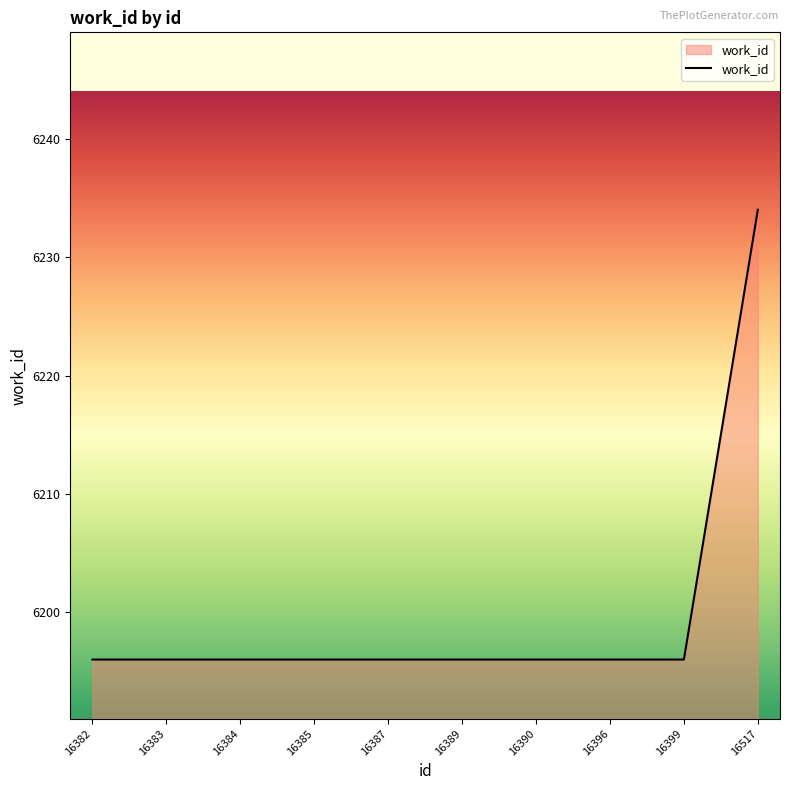

Reading left to right, extract all data points from this chart.

6196	6196	6196	6196	6196	6196	6196	6196	6196	6234